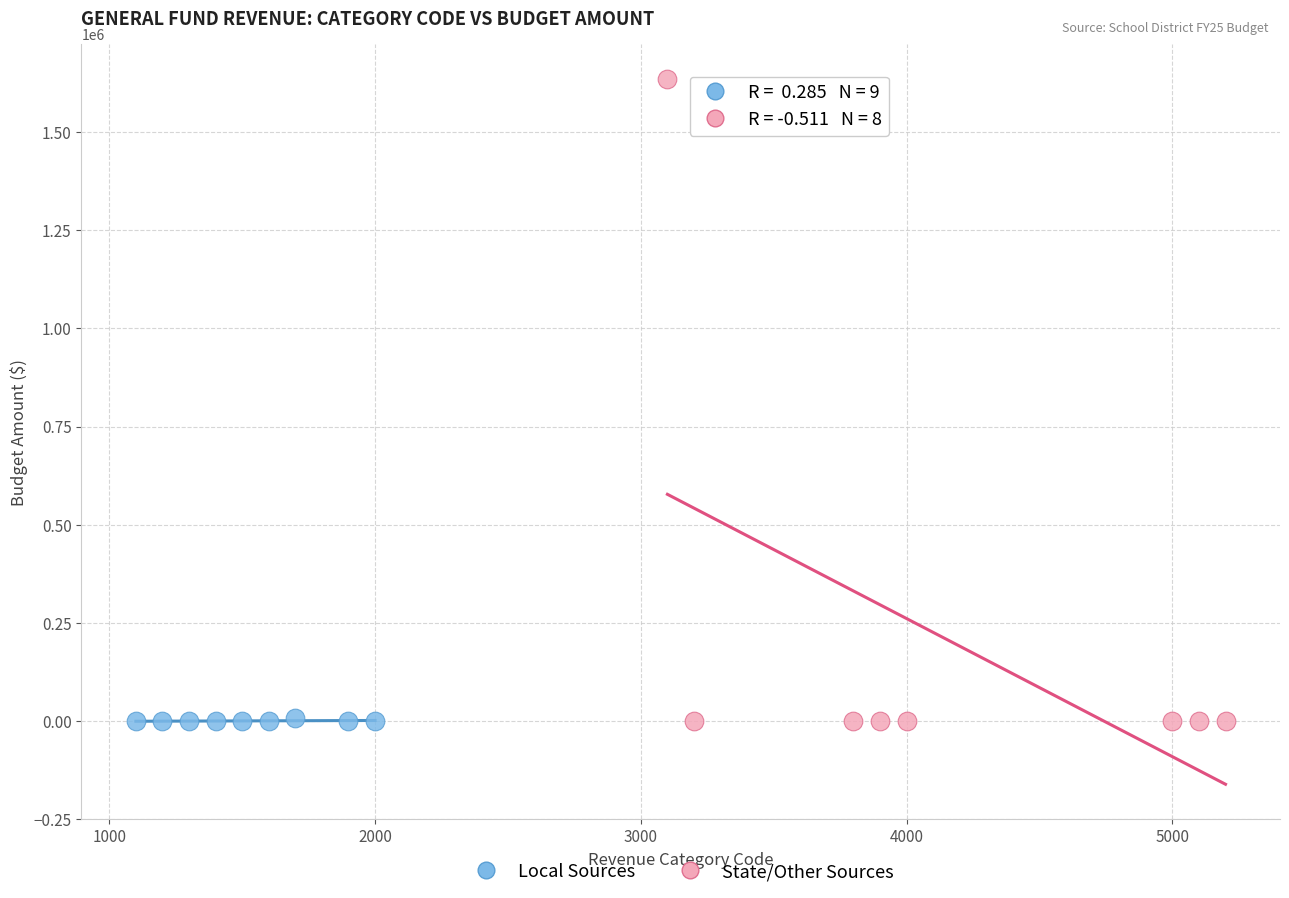

What are all the series names shown in the legend?

Local Sources, State/Other Sources